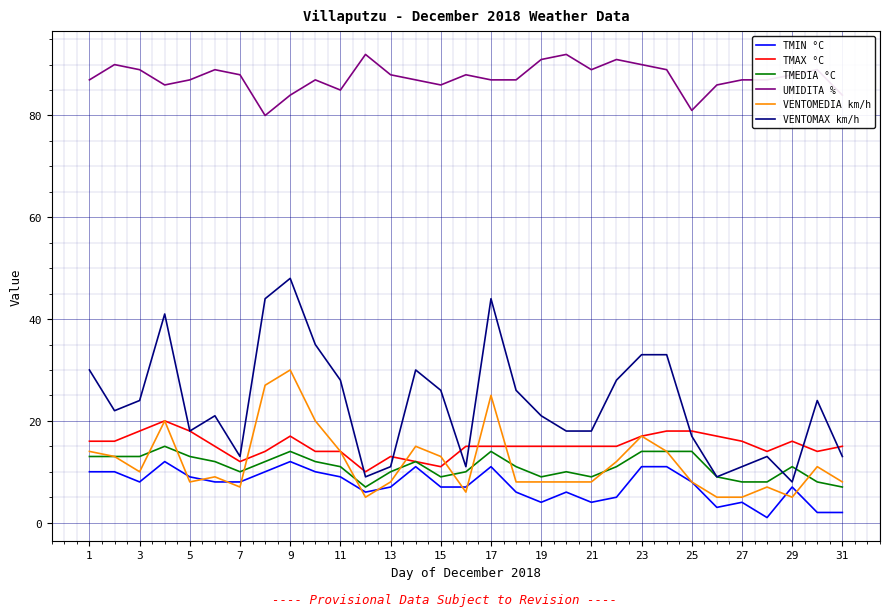

True or false: TMEDIA °C and UMIDITA % intersect in this chart.

False